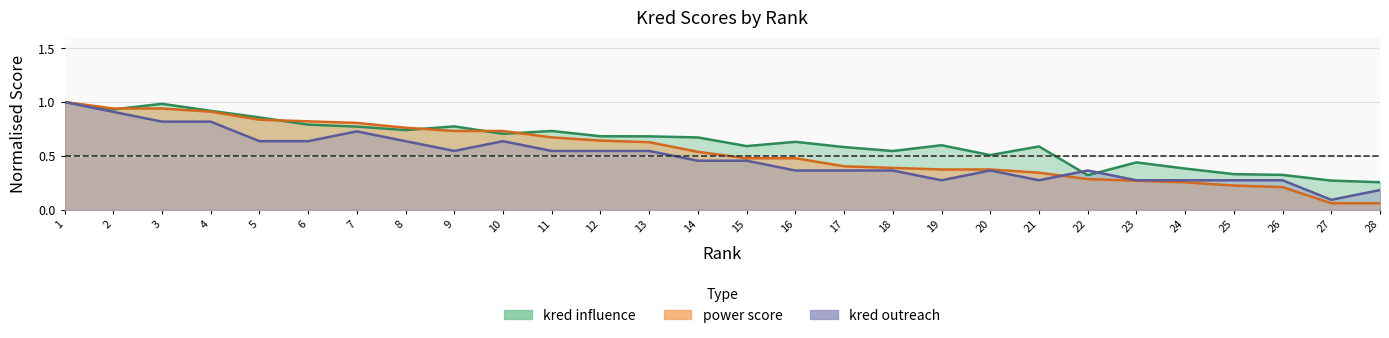

How many intersections are there between kred outreach and power score?

1